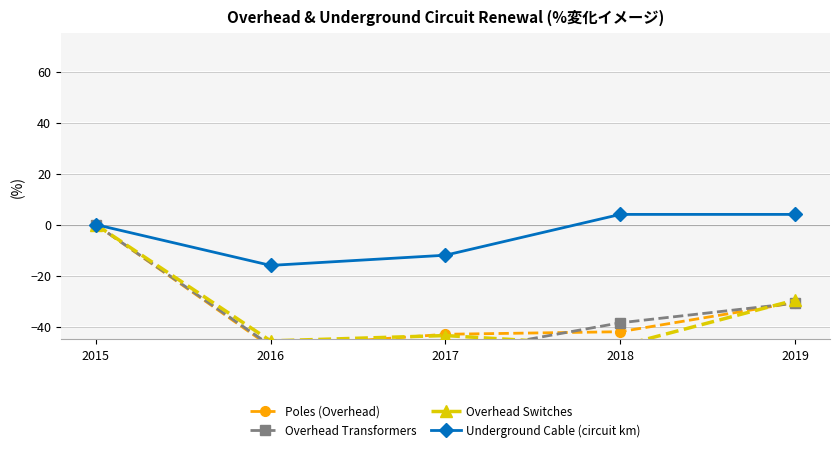

The value of Overhead Switches at 2019 is -53.1. True or false?

False